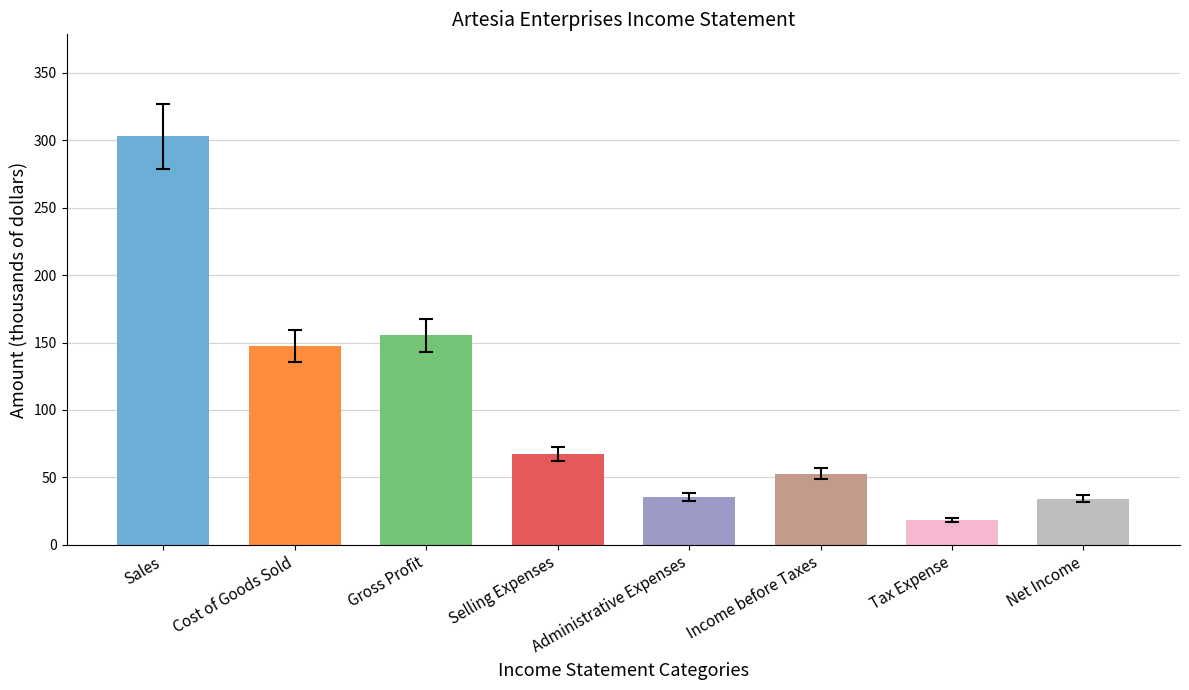

The chart shows a value of 16.6 at Selling Expenses. True or false?

False